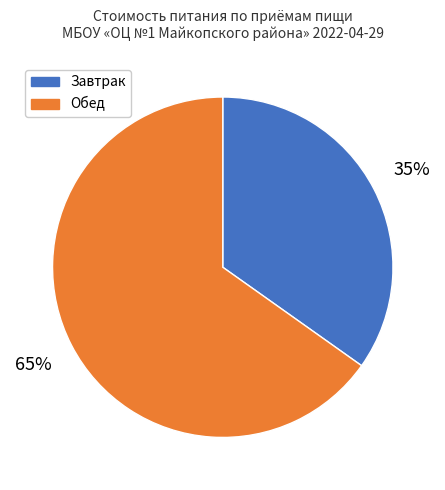

Is there a majority slice in this chart?

Yes